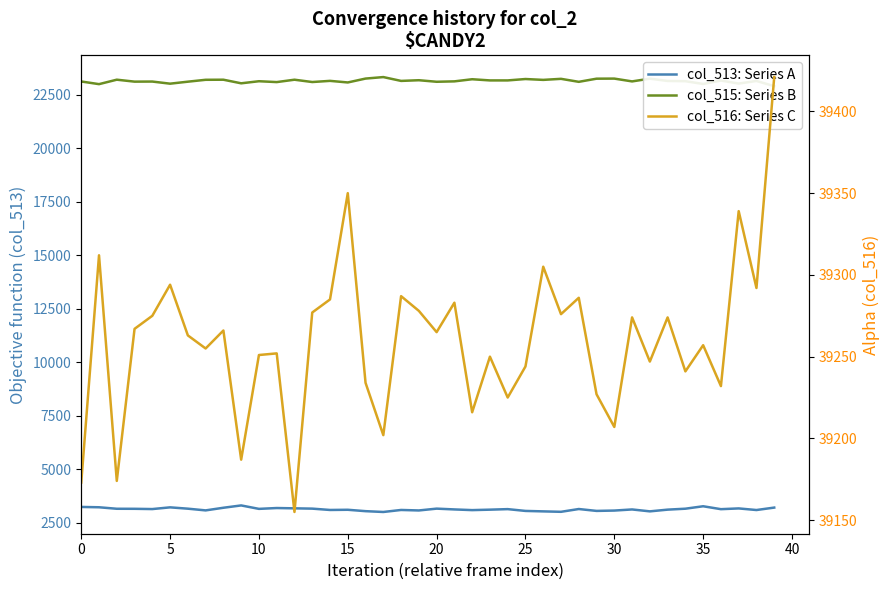

What is the total value across all series at 30?

65535